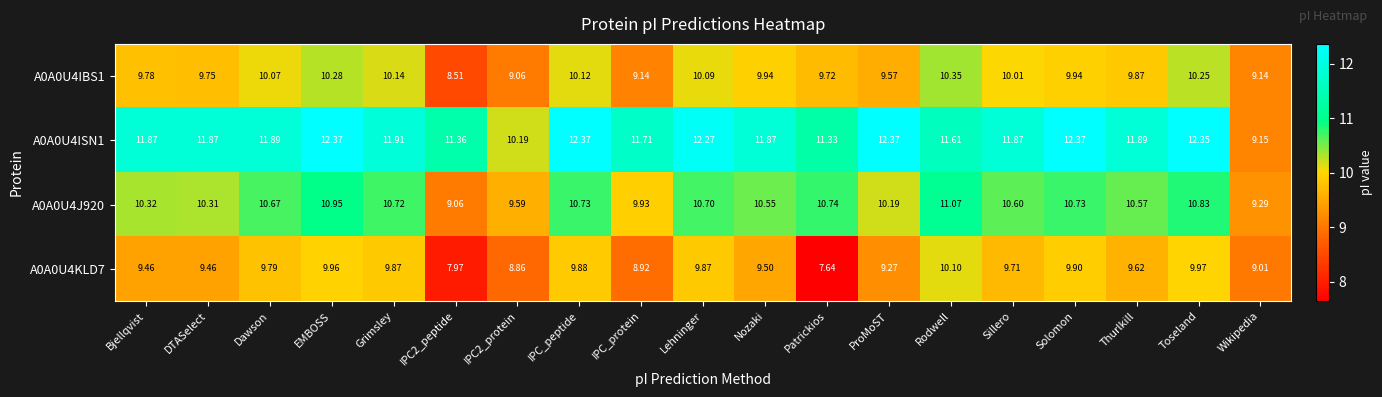

At which label is A0A0U4J920 closest to 10?

IPC_protein